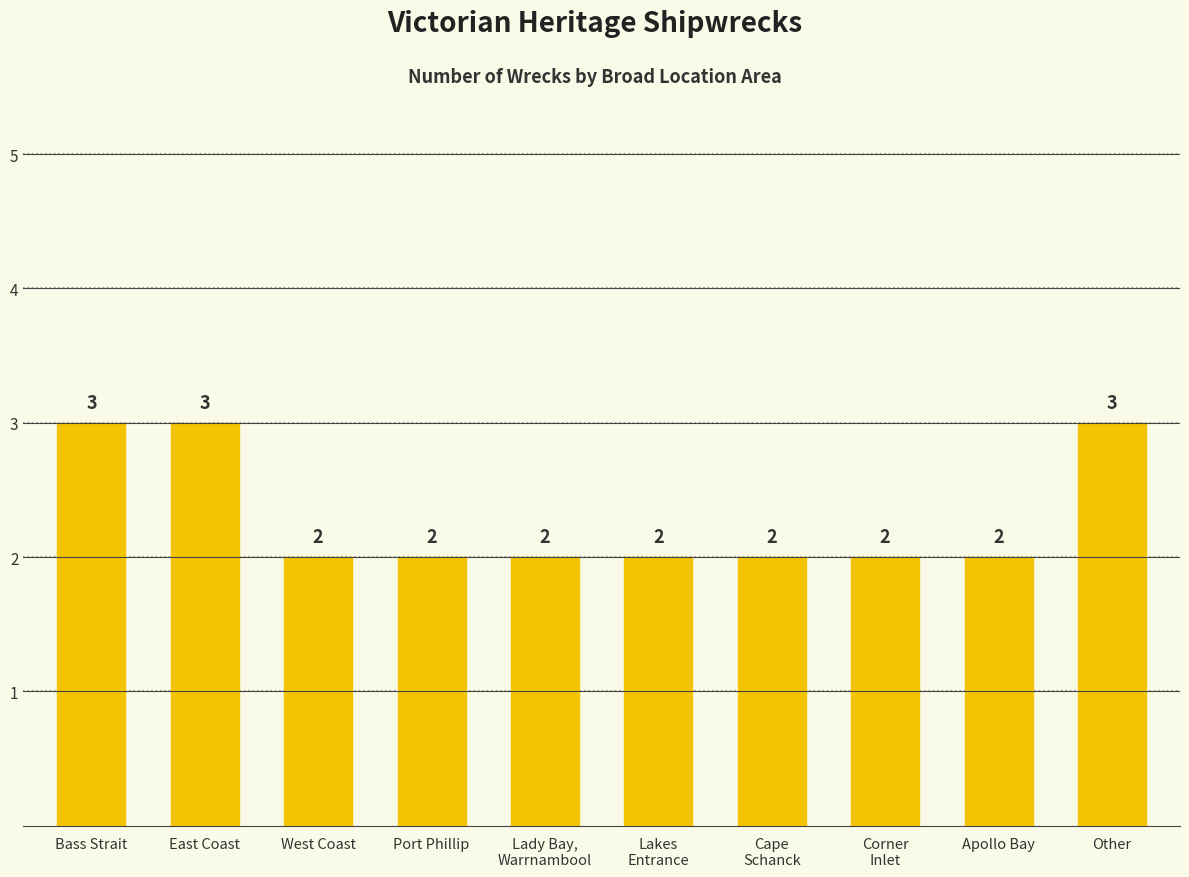

Reading right to left, transcribe all the data shown in this chart.

3	2	2	2	2	2	2	2	3	3